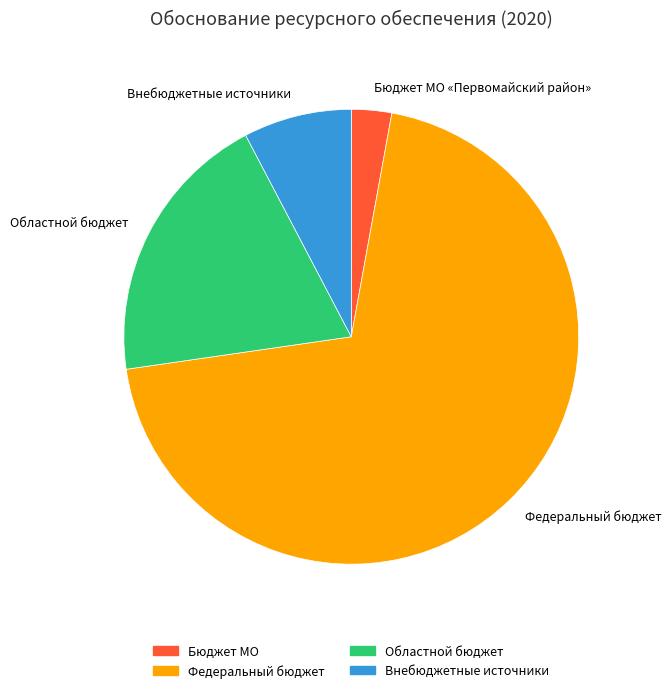

Approximately how many times larger is the value at Бюджет МО «Первомайский район» compared to Областной бюджет?

0.1